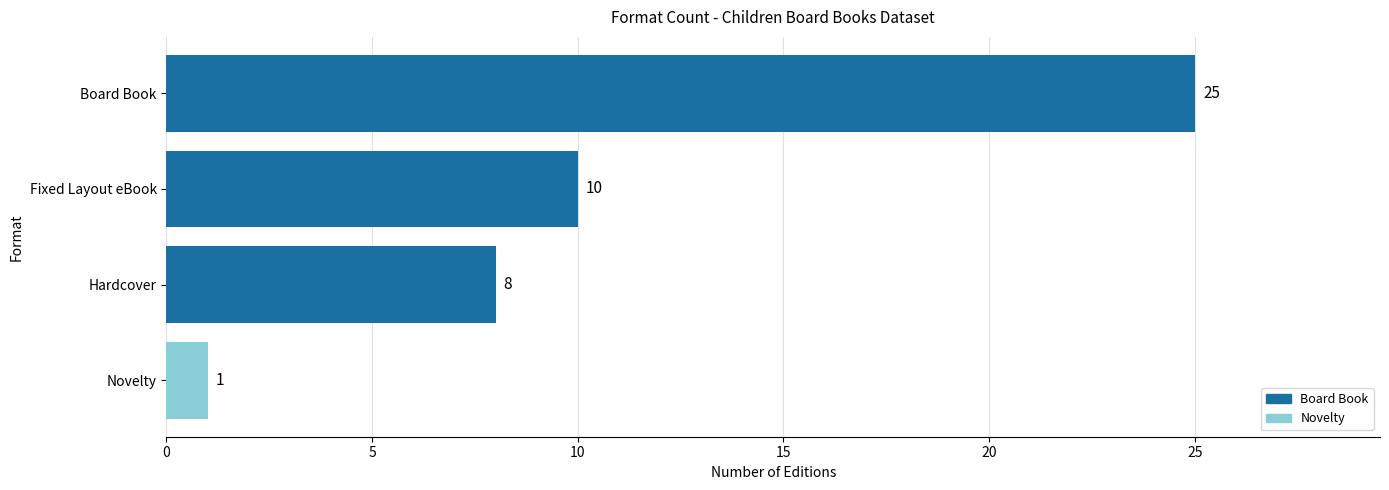

Rank the categories by value from lowest to highest.

Novelty, Hardcover, Fixed Layout eBook, Board Book